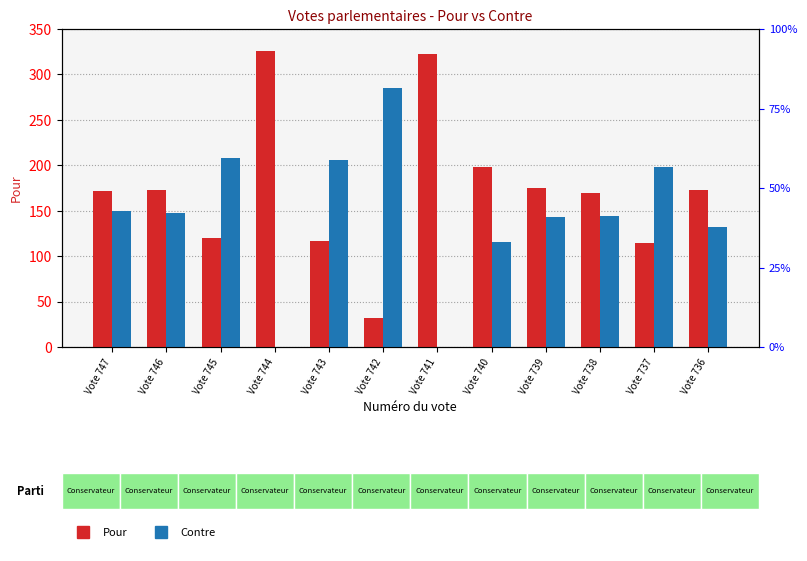

At which category is the sum across all series the highest?

Vote 745